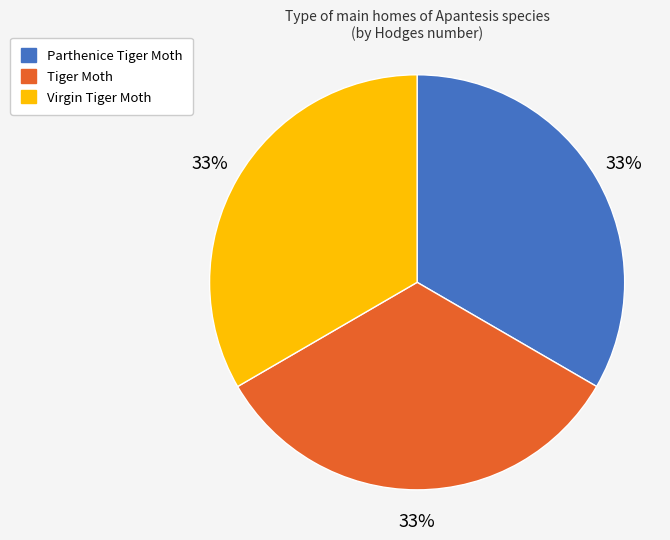

To the nearest percent, what portion does Virgin Tiger Moth represent?

33%